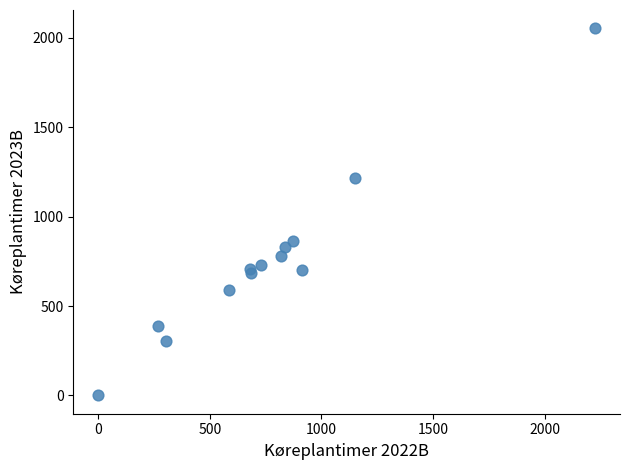

What Y value in the scatter plot is closest to 1026?

865.7